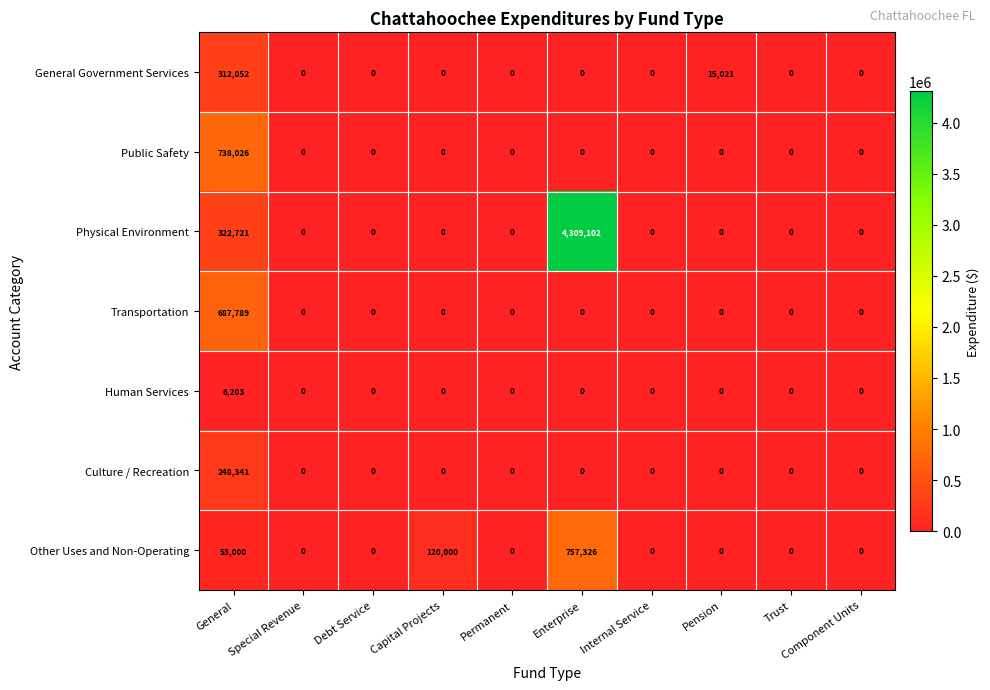

Which series has the largest total across all categories?

Physical Environment